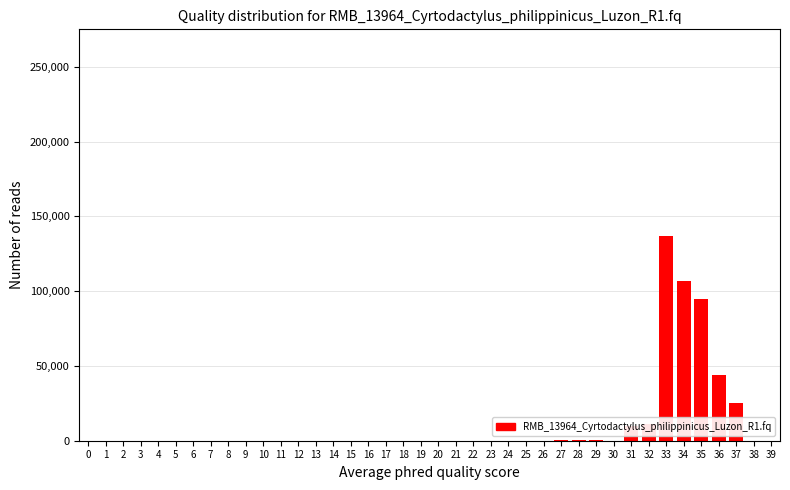

Is it true that the value at 9 is 63702?

False